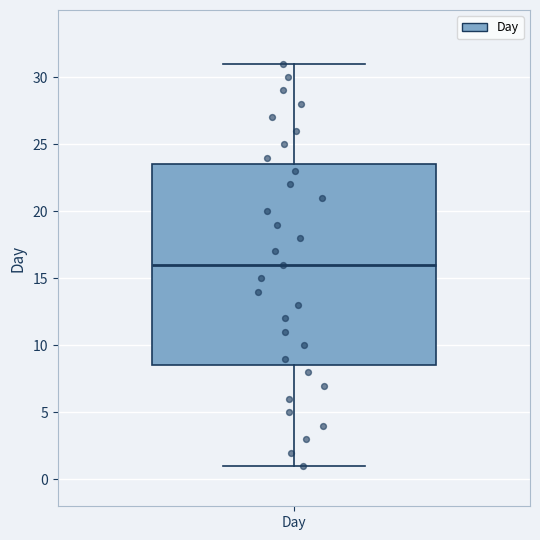

Where does the upper whisker of the box for Day end on the y-axis? The values are not printed on the chart, so give them approximately, as read against the axis.

31.0